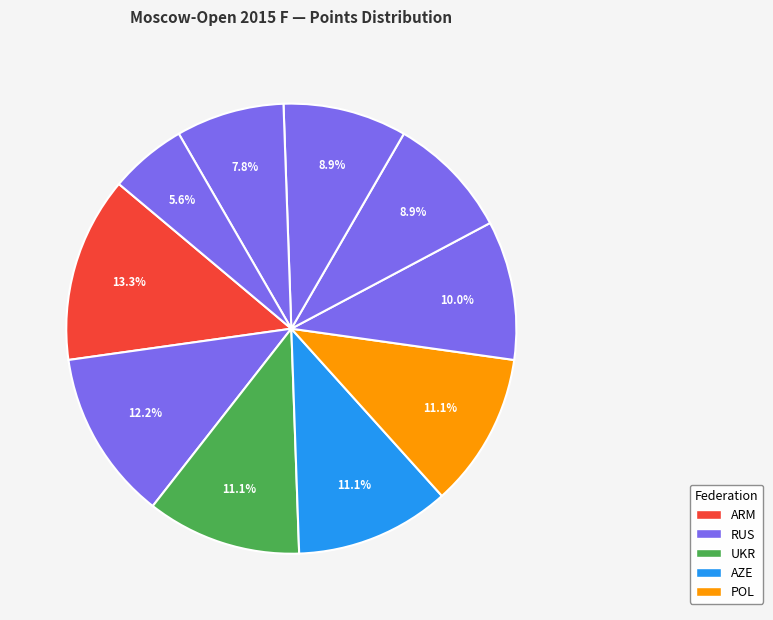

Count the number of slices in the pie.

10